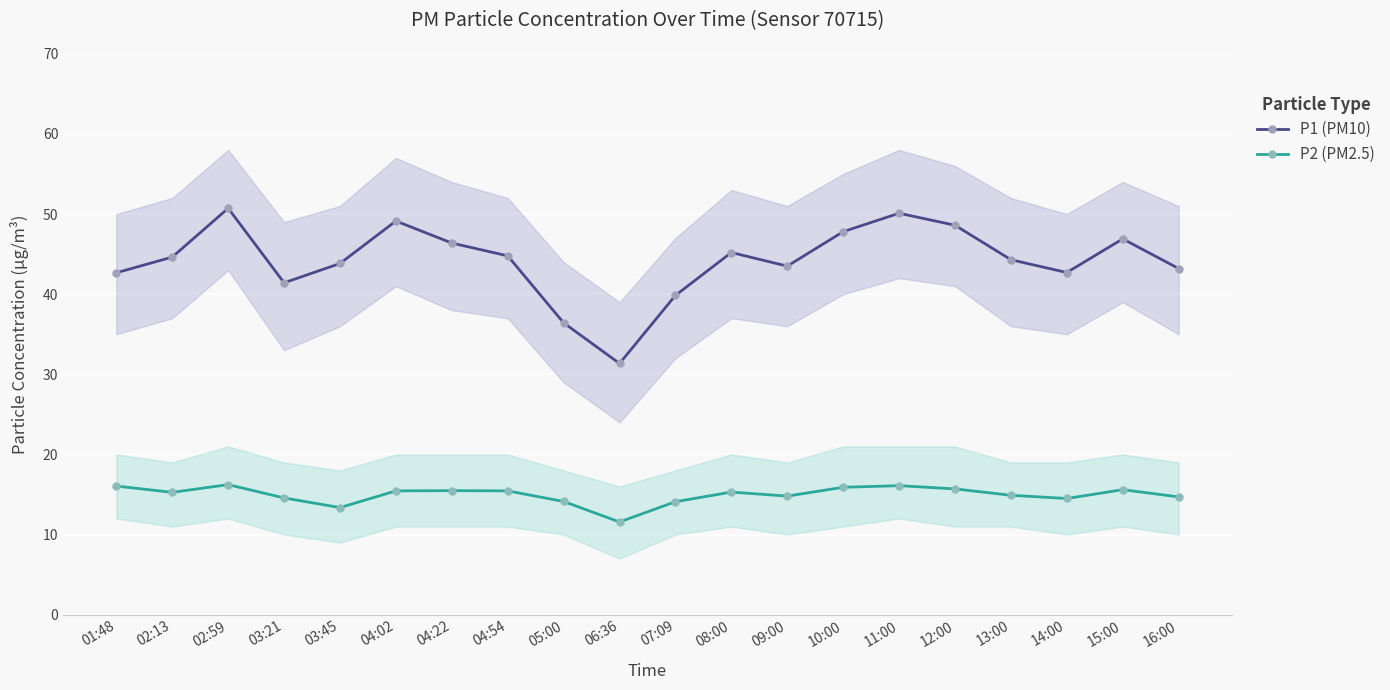

At which category is the sum across all series the highest?

02:59